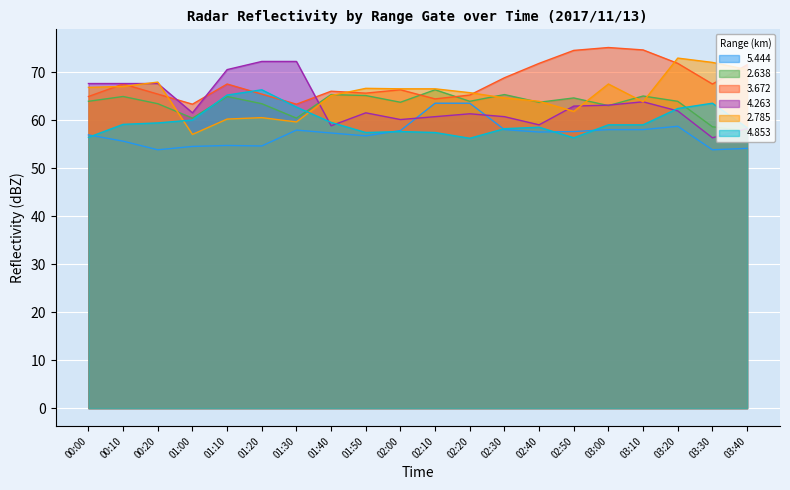

Which series has the largest total across all categories?

3.672